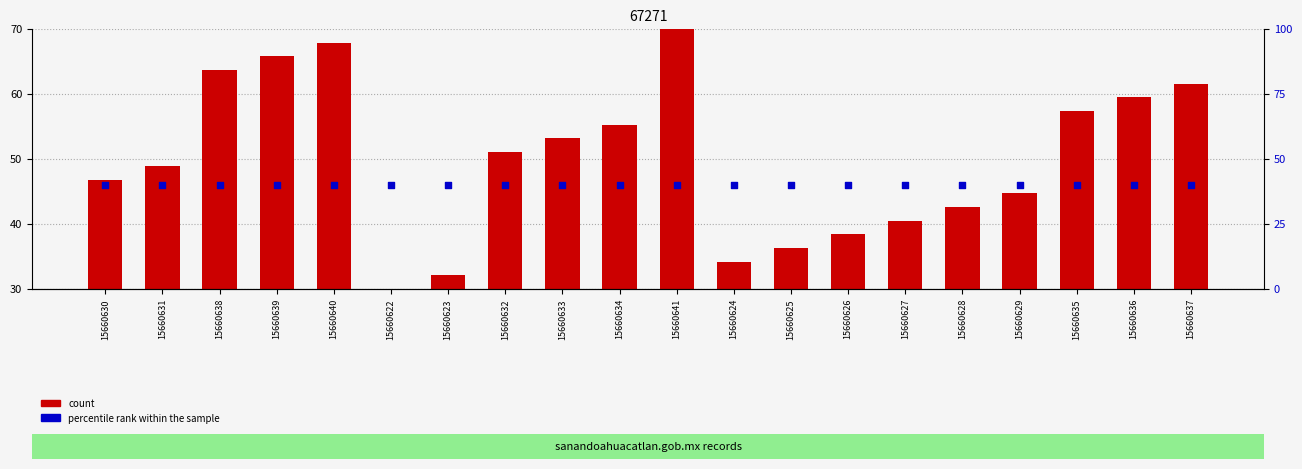

Is the value of percentile rank within the sample at 15660639 greater than the value of count at 15660630?

No